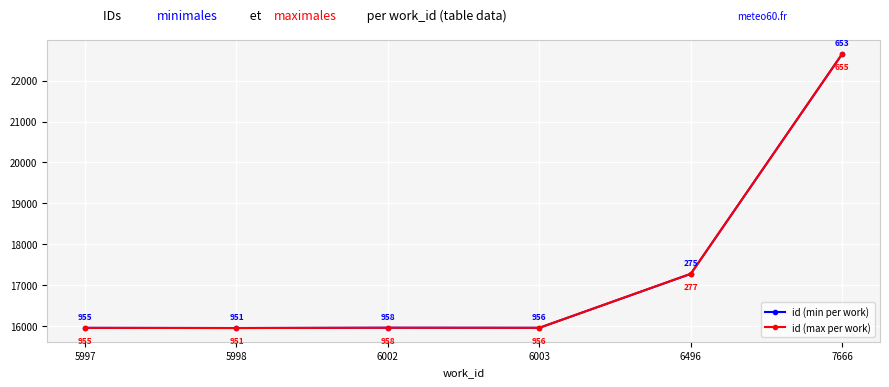

How many lines are shown in the chart?

2